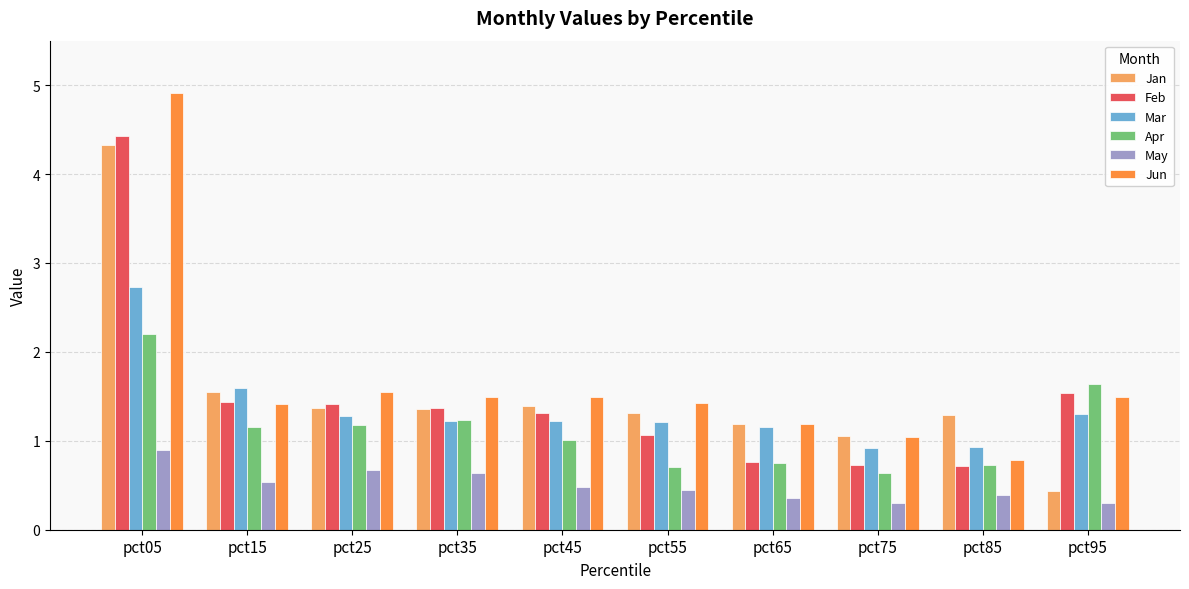

Is it true that Apr equals 1.0 at pct45?

True